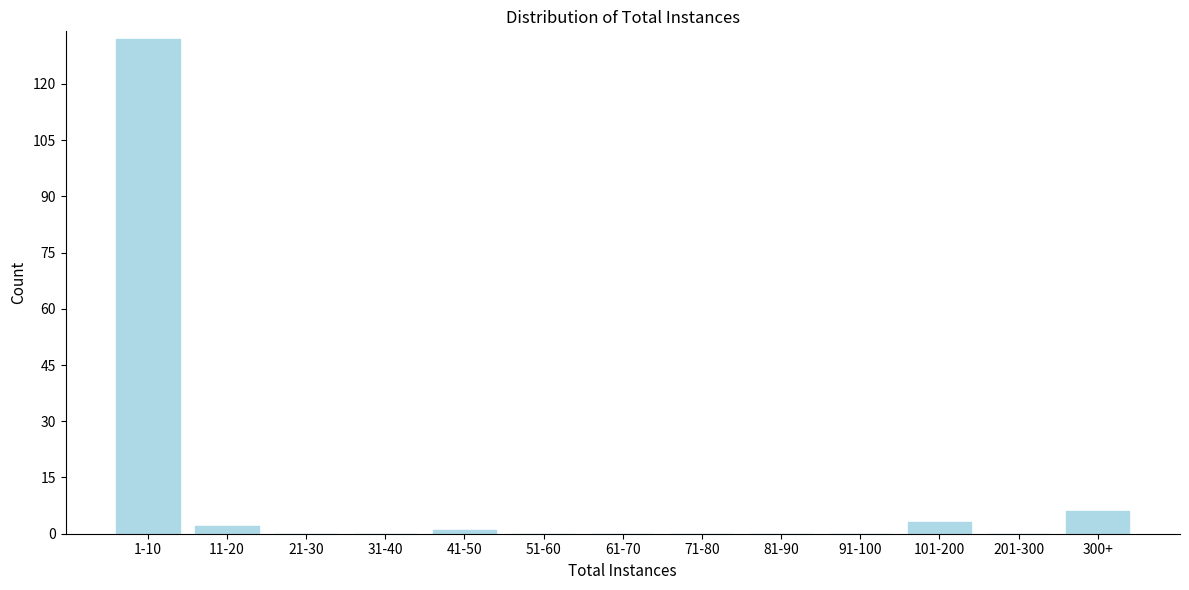

Reading left to right, list all the values displayed in this chart.

1-10=132	11-20=2	21-30=0	31-40=0	41-50=1	51-60=0	61-70=0	71-80=0	81-90=0	91-100=0	101-200=3	201-300=0	300+=6